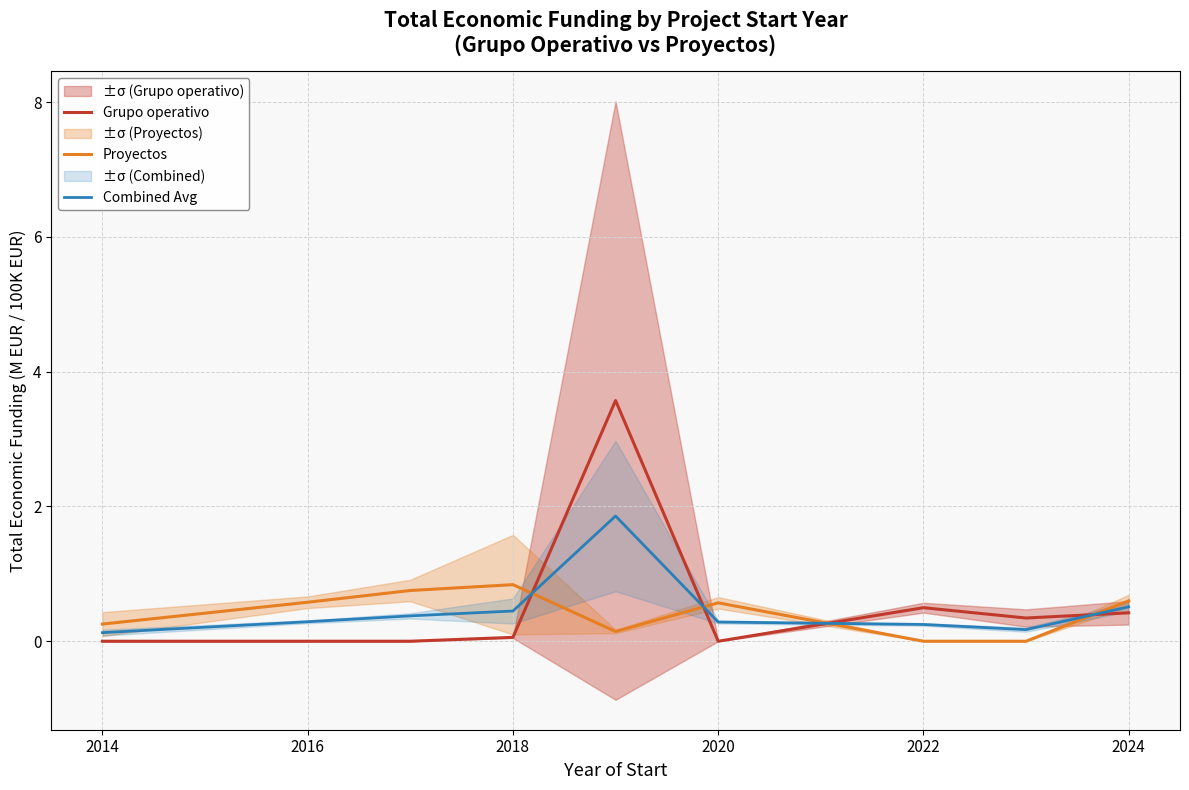

How many interior local valleys does the Proyectos series have?

1